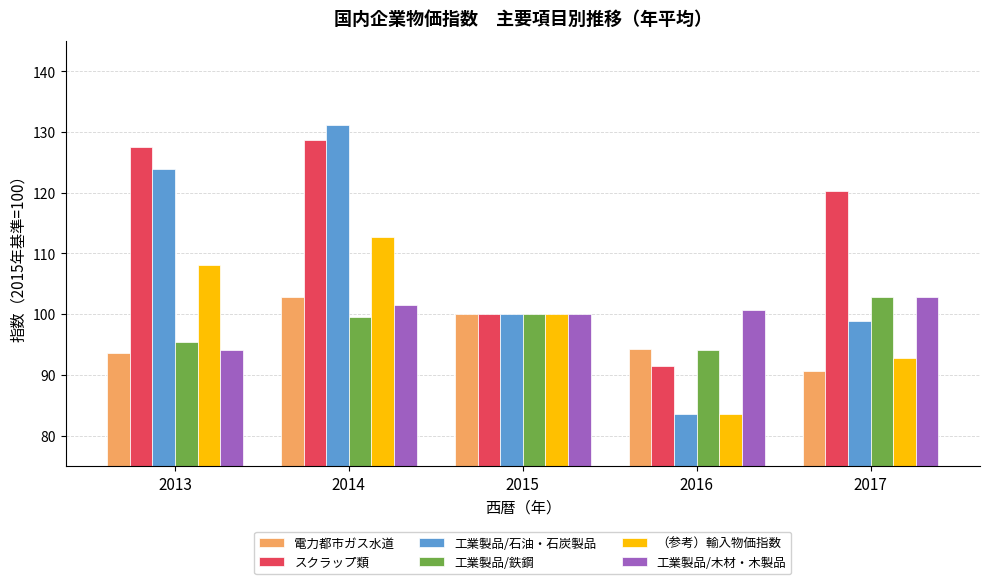

At which label does 工業製品/木材・木製品 reach its peak?

2017